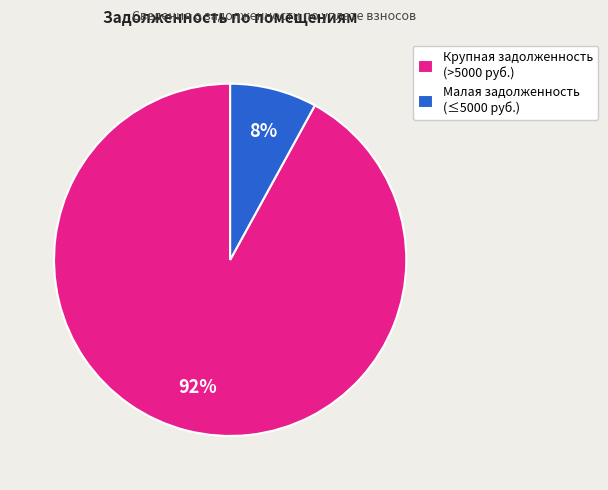

Rank the categories by value from highest to lowest.

Крупная задолженность (>5000 руб.), Малая задолженность (≤5000 руб.)